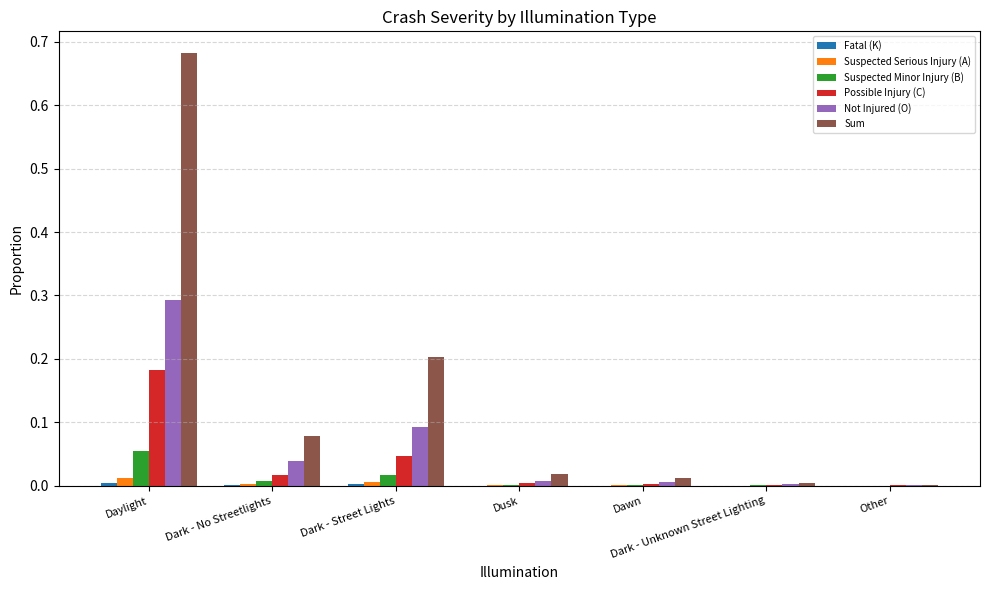

Is it true that Suspected Minor Injury (B) equals 0.0 at Dusk?

True